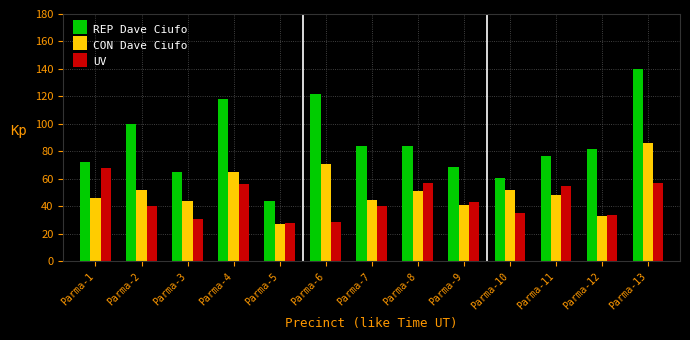

Which series changed the most between Parma-5 and Parma-7?

REP Dave Ciufo